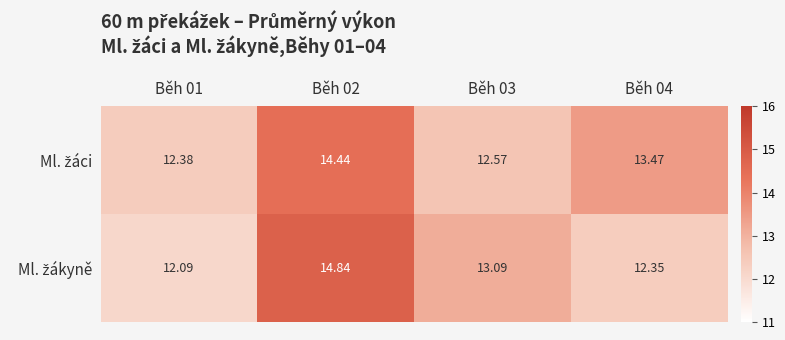

Count the number of categories in the chart.

4